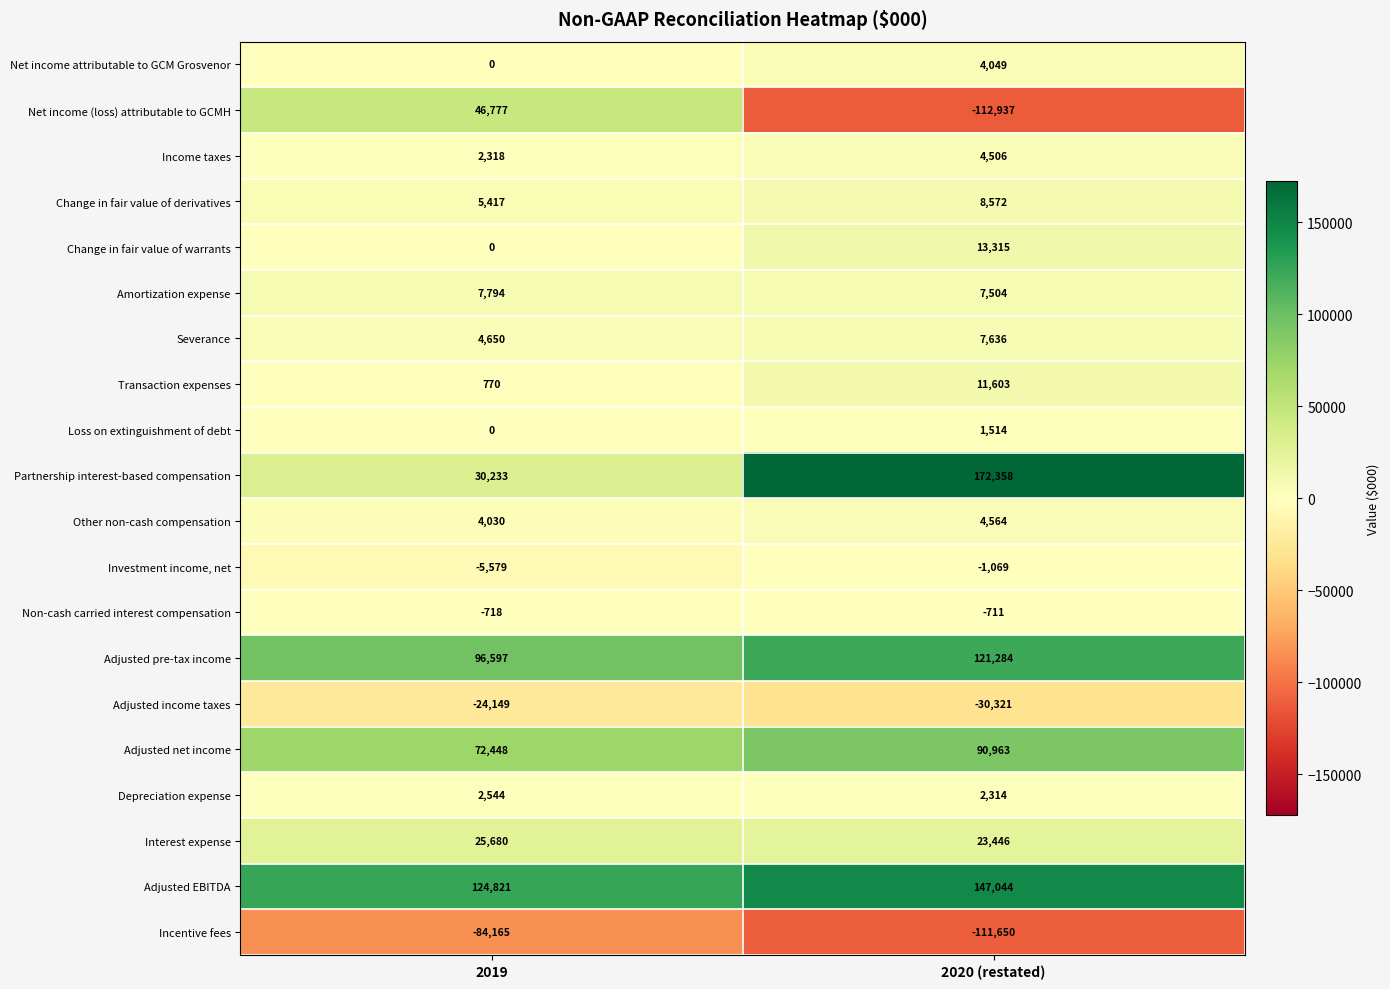

Is the value of Income taxes at 2019 greater than the value of Non-cash carried interest compensation at 2019?

Yes